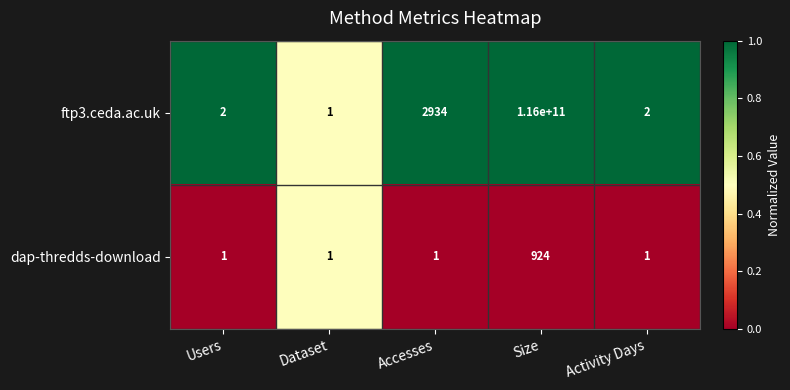

How many distinct data groups are displayed?

2